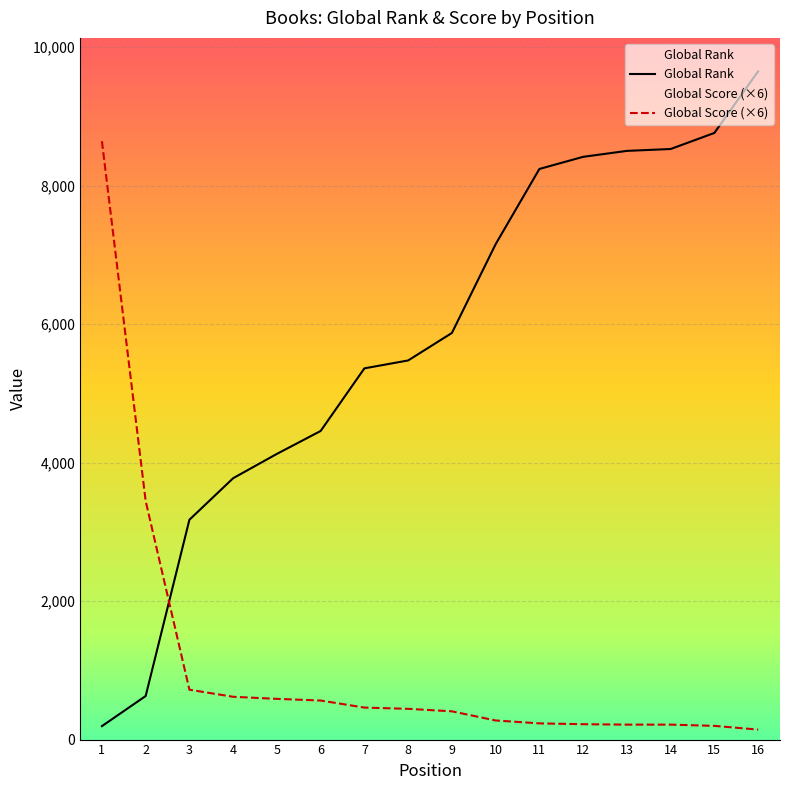

Is it true that Global Rank equals 6459 at 16?

False